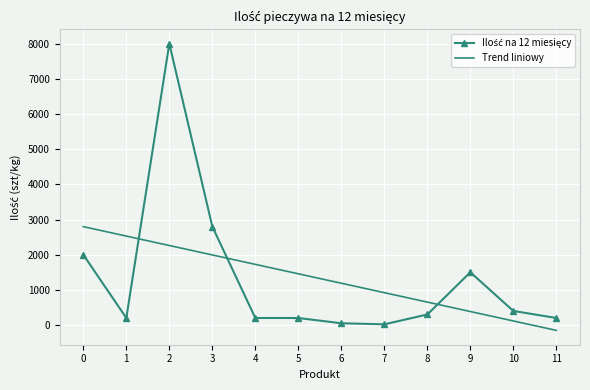

Between 1 and 7, which series saw the biggest shift?

Trend liniowy